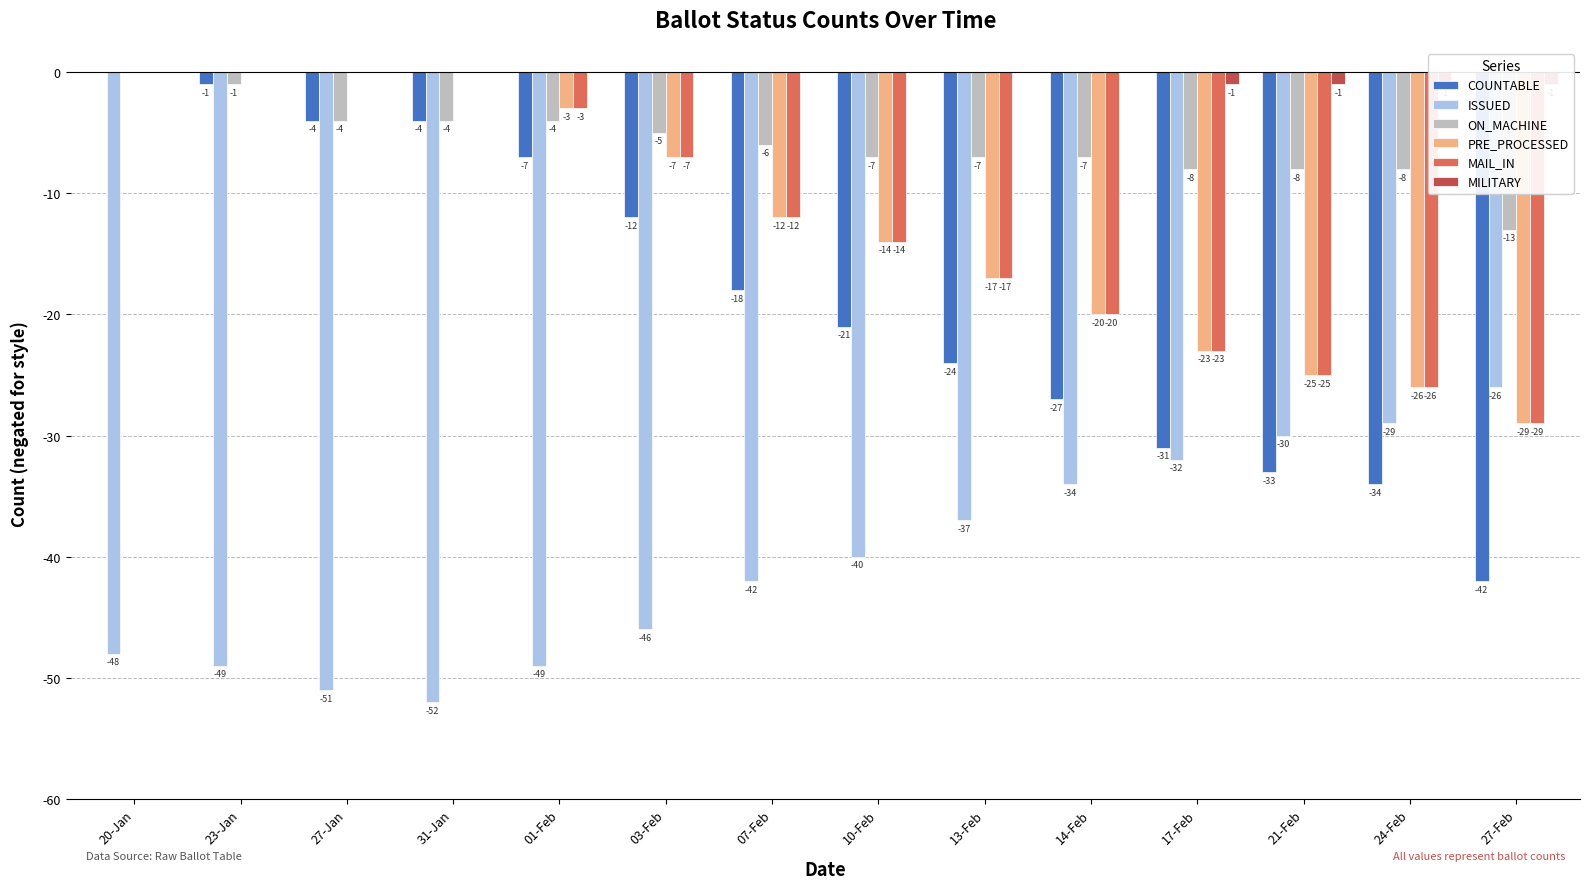

List the series in order of their peak value, highest first.

COUNTABLE, ON_MACHINE, PRE_PROCESSED, MAIL_IN, MILITARY, ISSUED